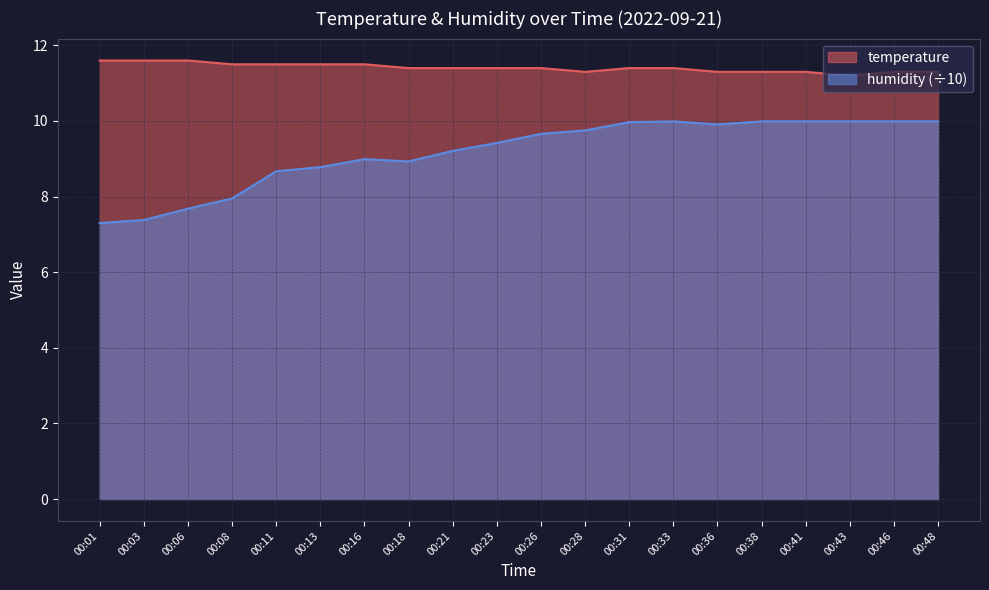

True or false: humidity and temperature cross at least once.

False